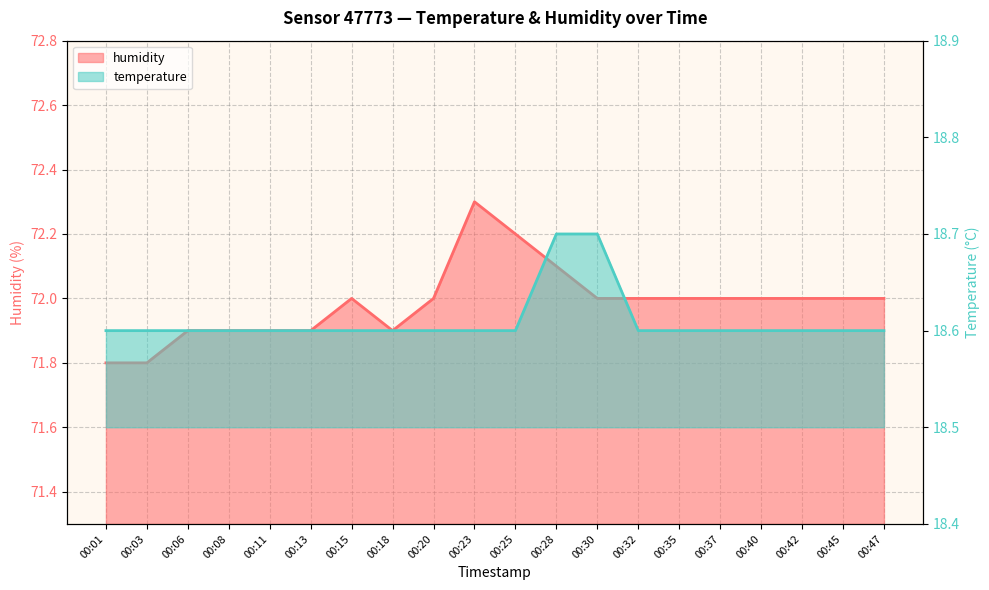

What are all the series names shown in the legend?

temperature, humidity